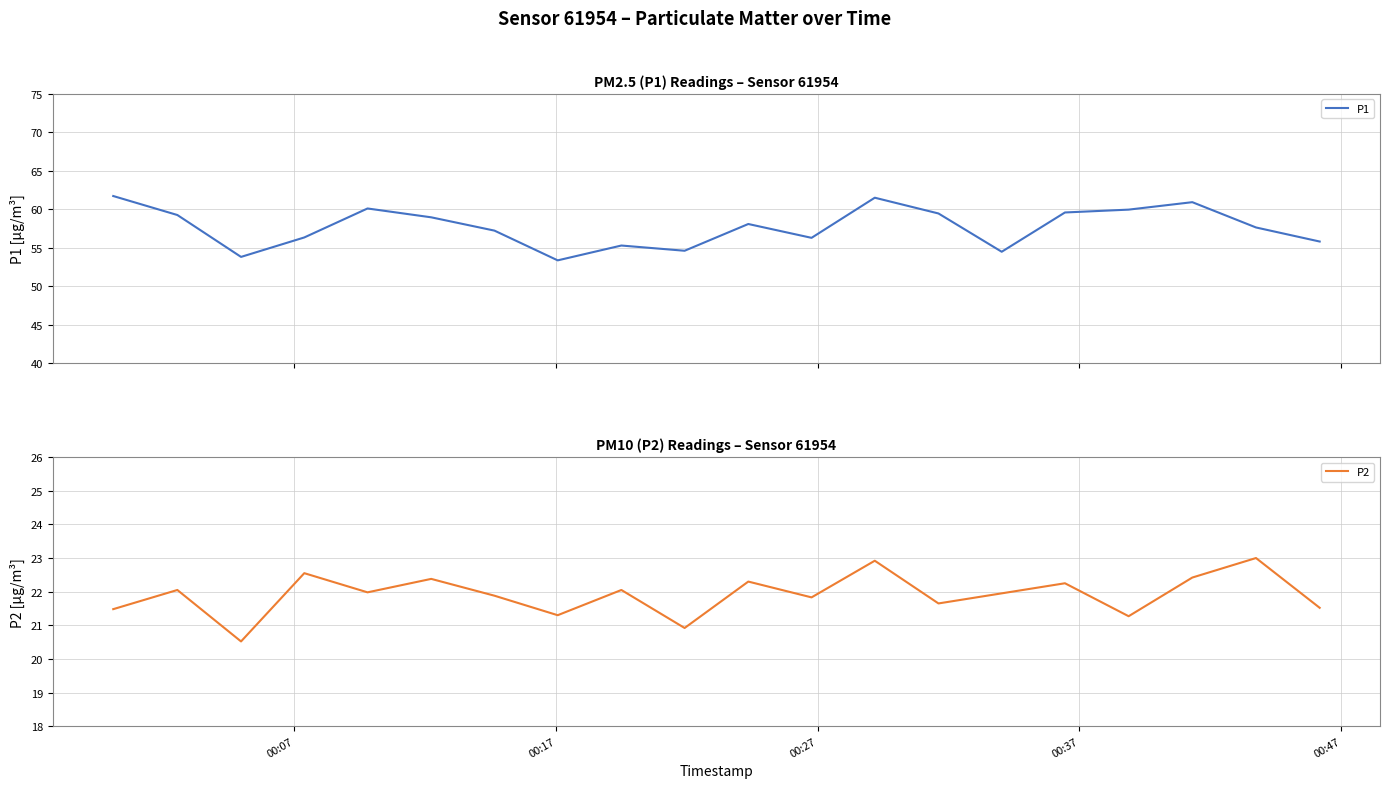

What is the highest value of the P2 series?

23.0